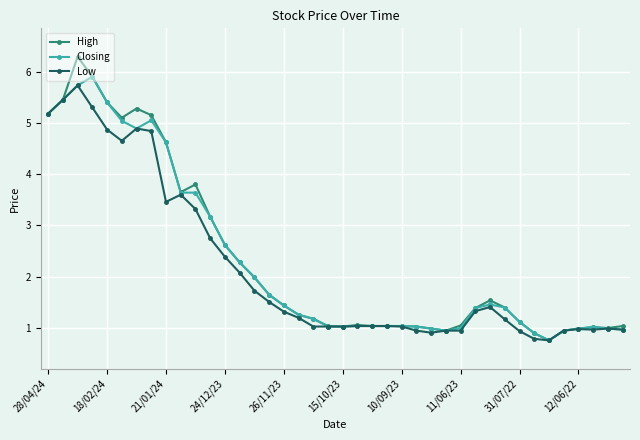

What are all the series names shown in the legend?

High, Closing, Low